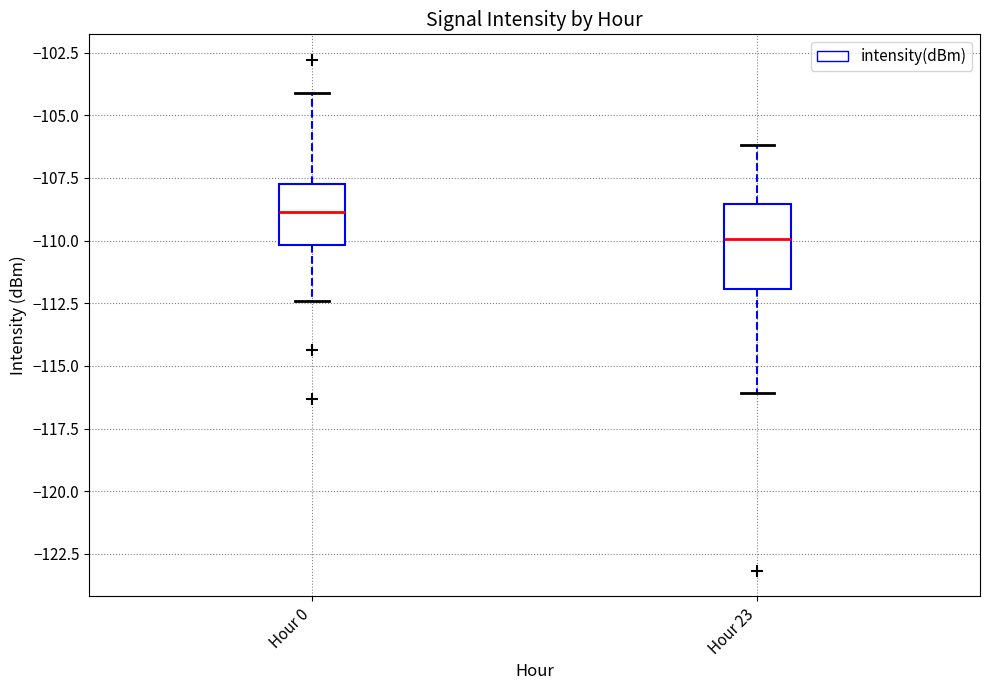

Reading left to right, read every box against the y-axis: the position of its median line, the range the box covers, and the ends of its whiskers. The values are not printed on the chart, so give them approximately, as read against the axis.

Hour 0: median -109.0, box -110.0 to -107.5, whiskers -112.5 to -104.0
Hour 23: median -110.0, box -112.0 to -108.5, whiskers -116.0 to -106.0